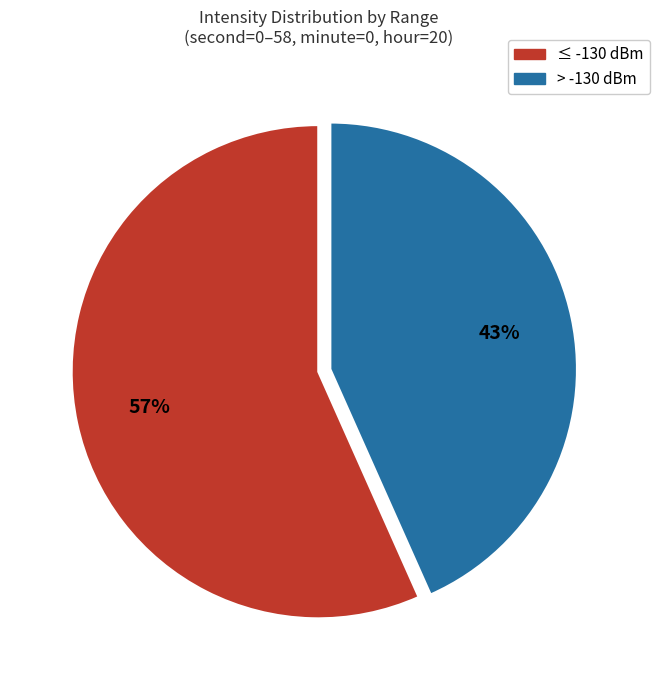

Is there a majority slice in this chart?

Yes